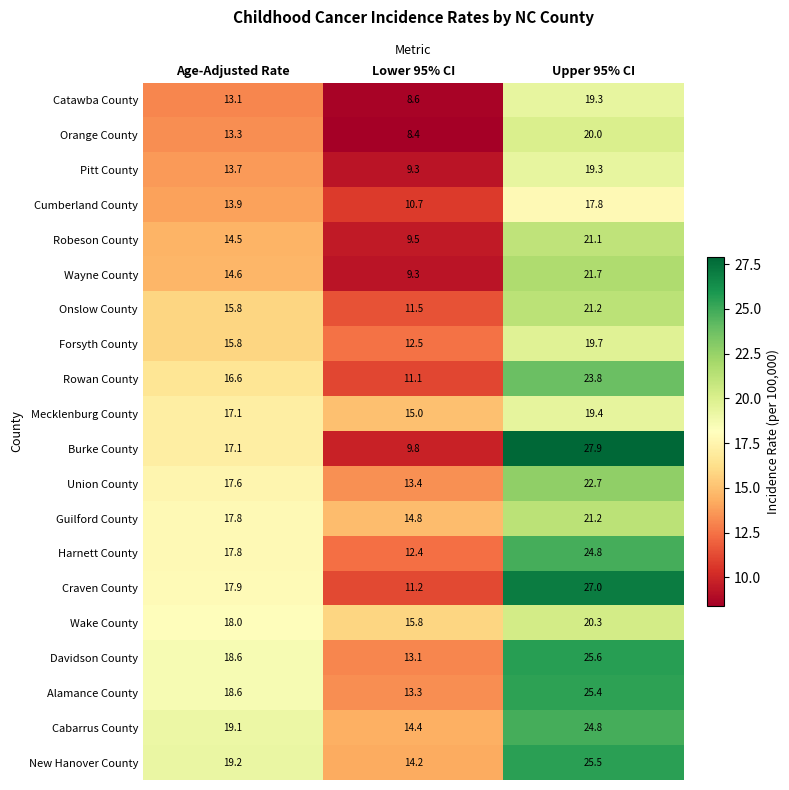

At which category does the chart reach its peak across all series?

Upper 95% CI